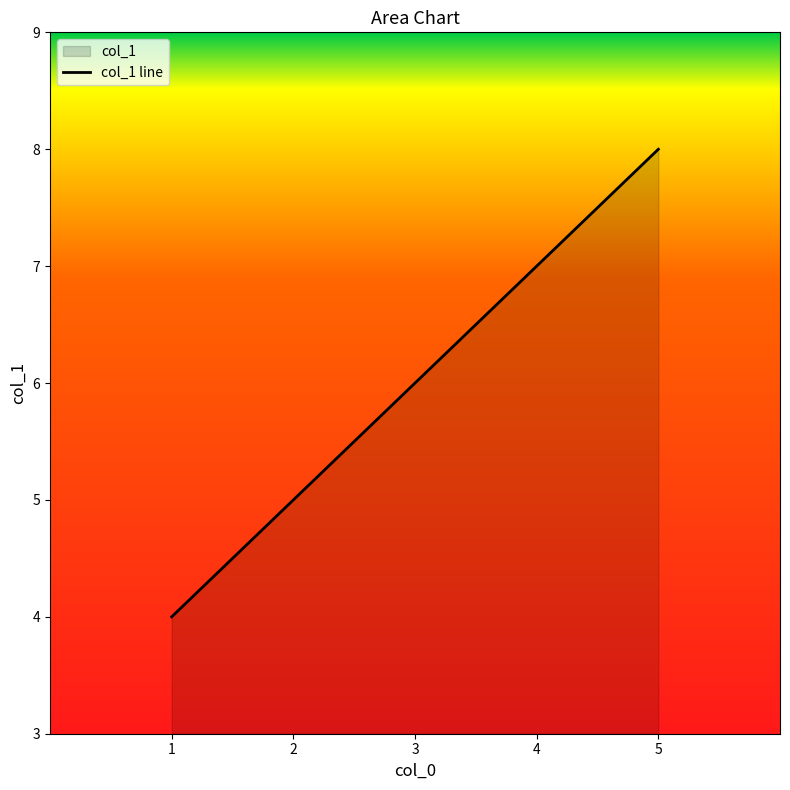

Reading right to left, what are all the values shown in this chart?

5=8	4=7	3=6	2=5	1=4